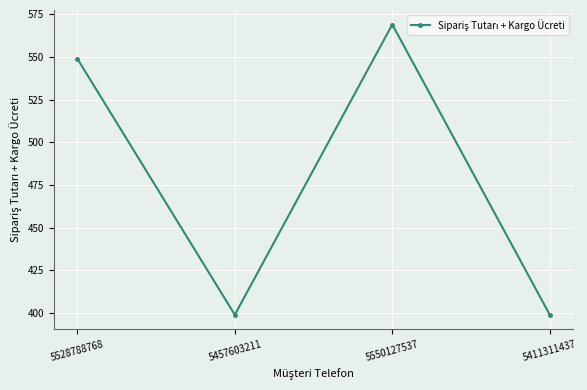

Where is the first local maximum?

5550127537